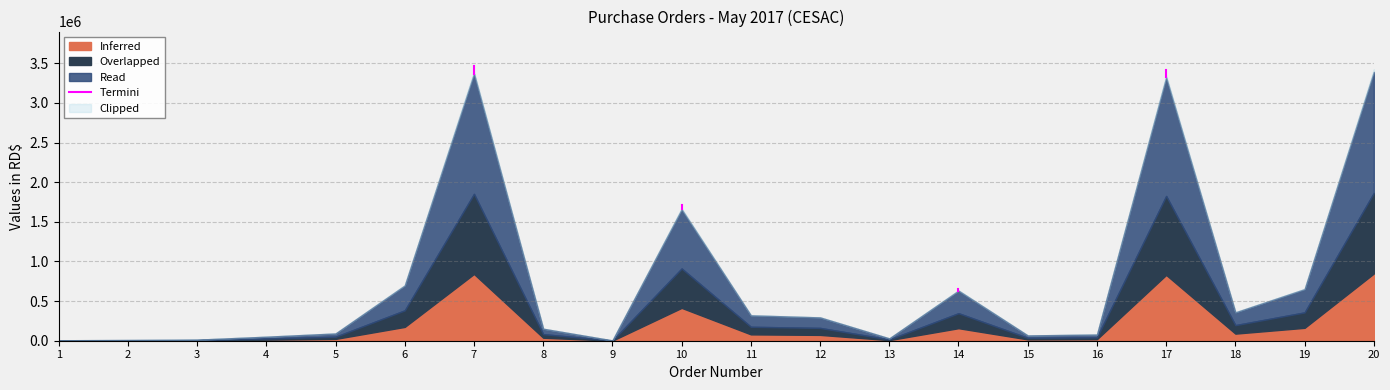

What is the maximum value shown in the chart?

3468857.3